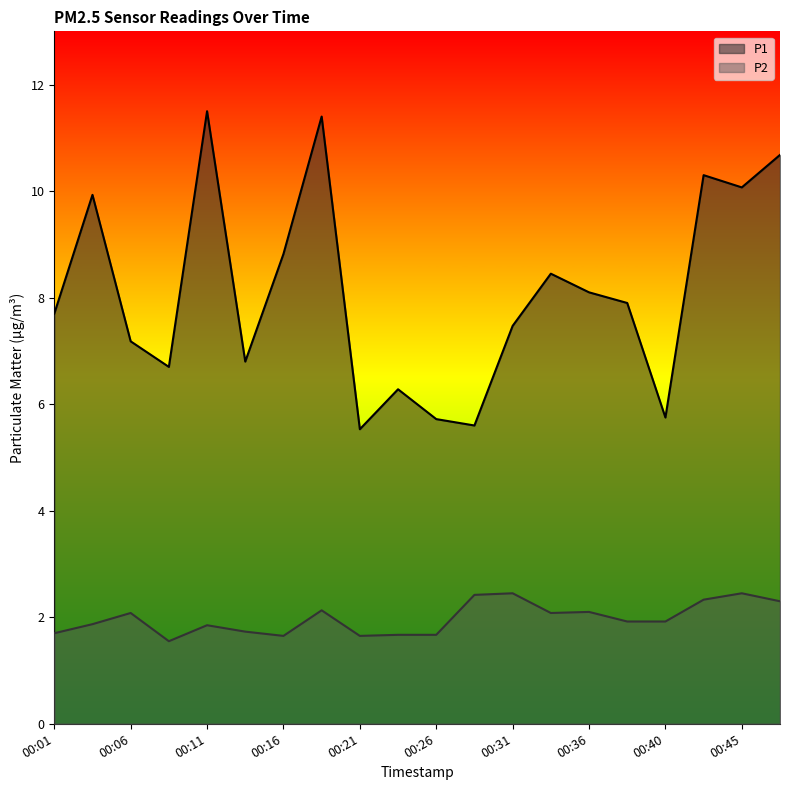

What is the total value across all series at 00:33?

10.5